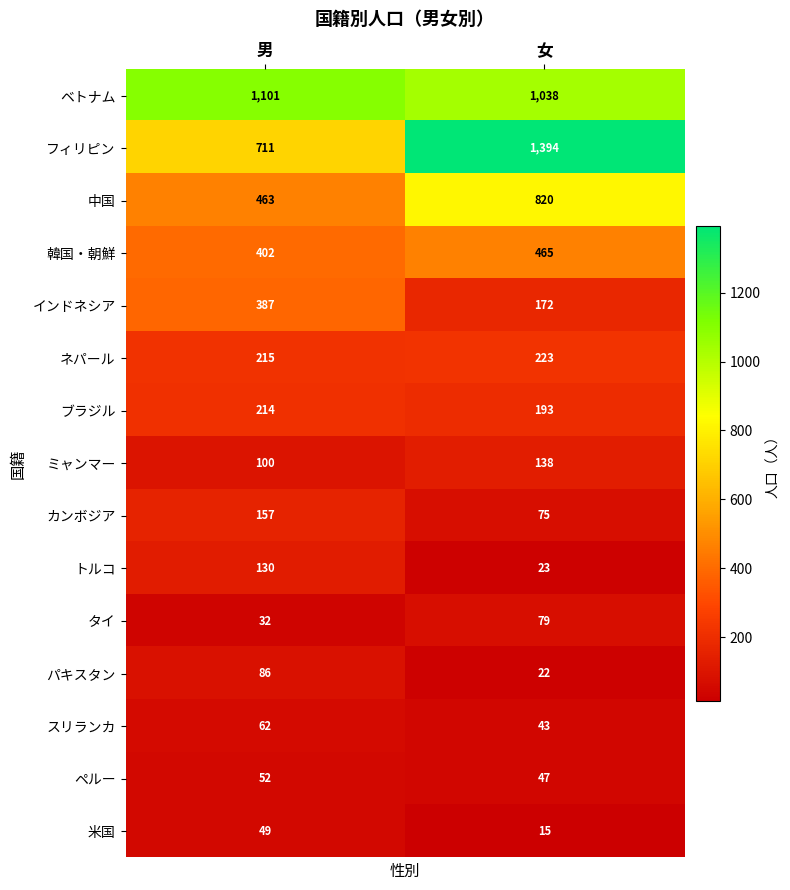

Which series changed the most between 男 and 女?

フィリピン